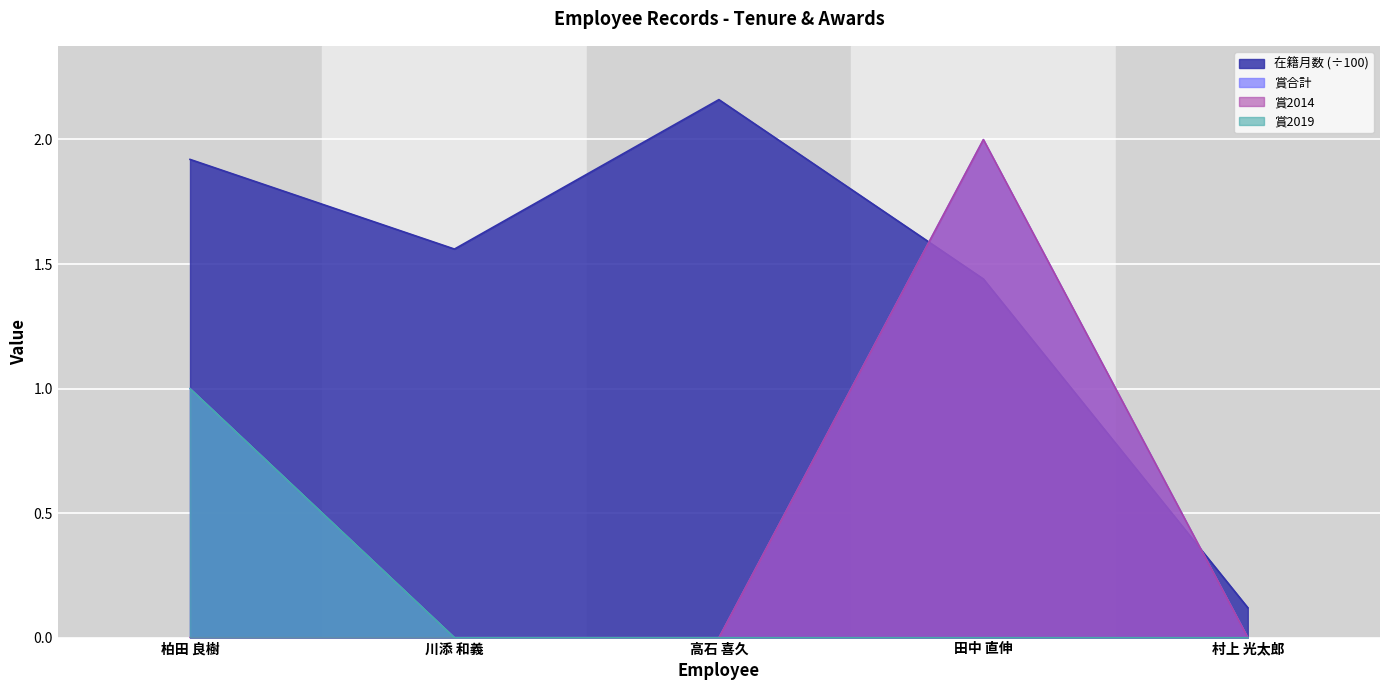

How many series are shown in this chart?

4